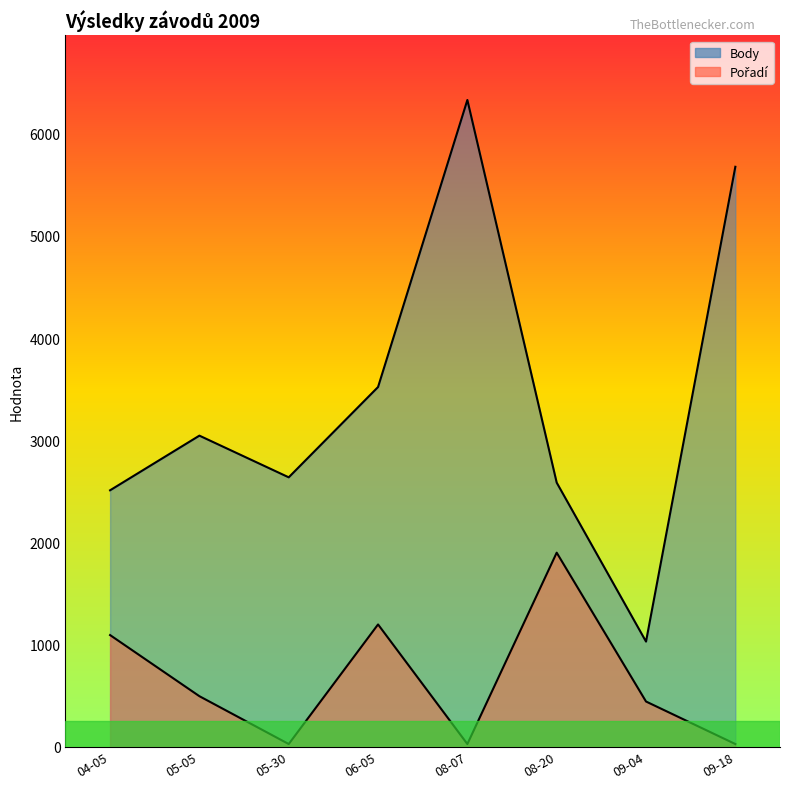

True or false: Body has a value of 3045.0 at 05-05.

True